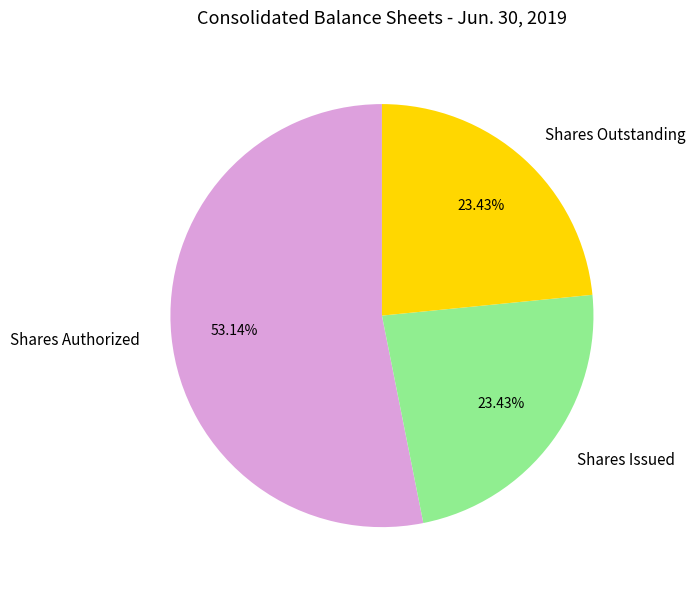

How many slices are in this pie chart?

3